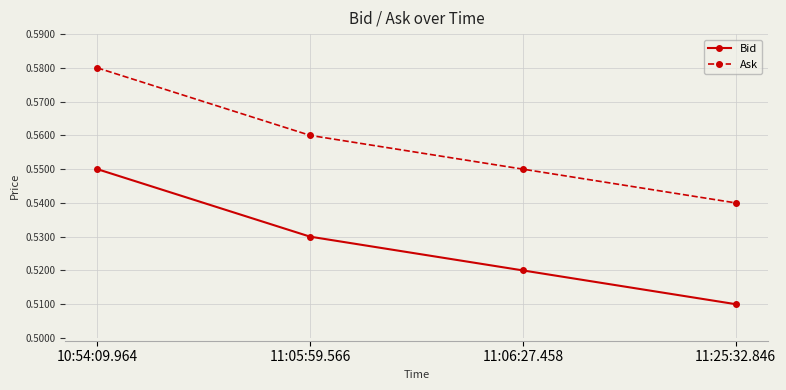

Does the chart have visible grid lines?

Yes